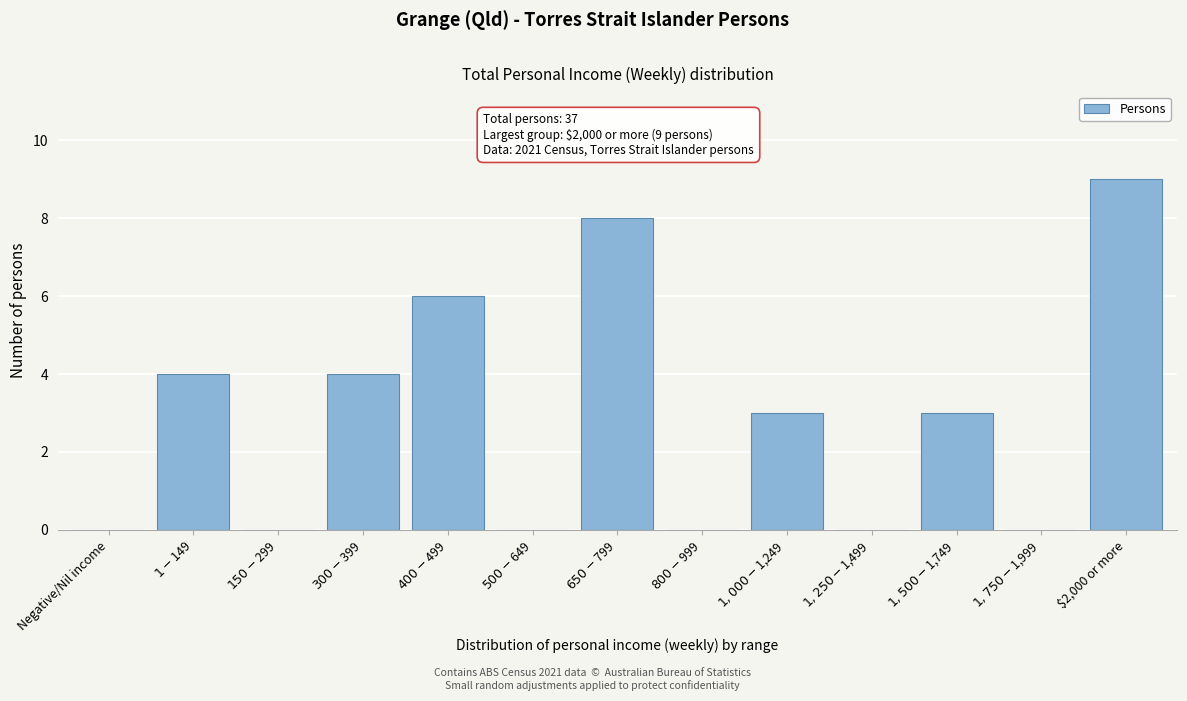

What is the greatest value displayed?

9